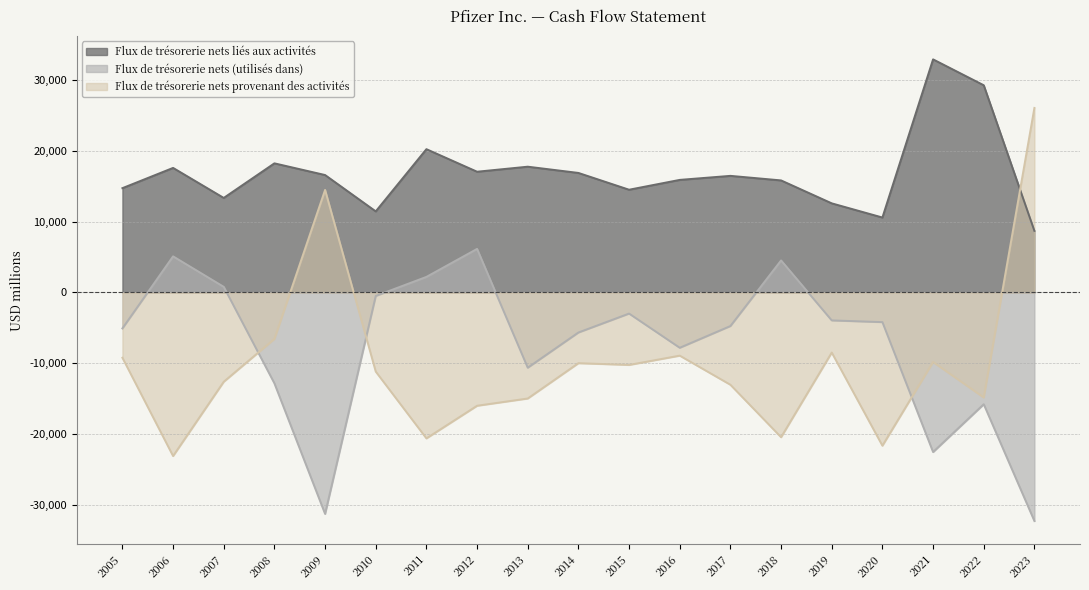

At which category is the sum across all series the highest?

2012